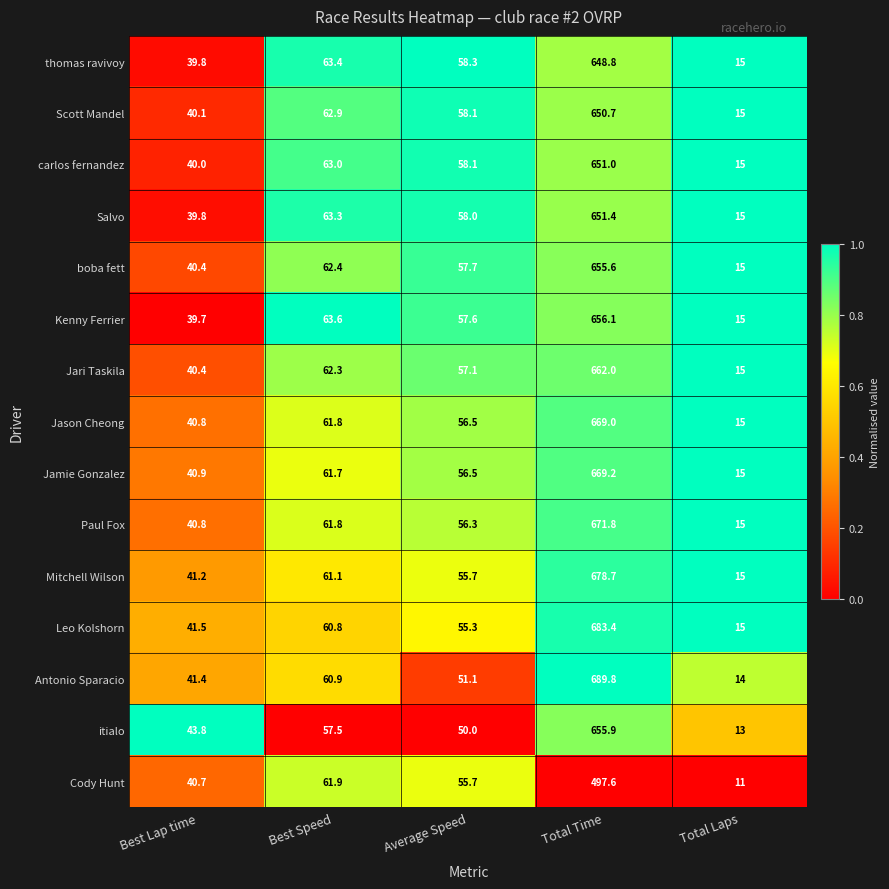

List the labels in order of thomas ravivoy value, smallest first.

Total Laps, Best Lap time, Average Speed, Best Speed, Total Time